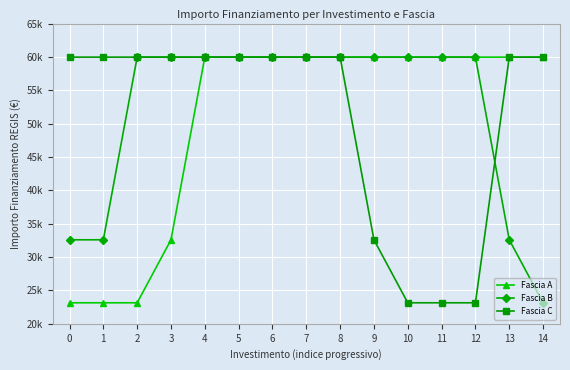

What are all the series names shown in the legend?

Fascia A, Fascia B, Fascia C